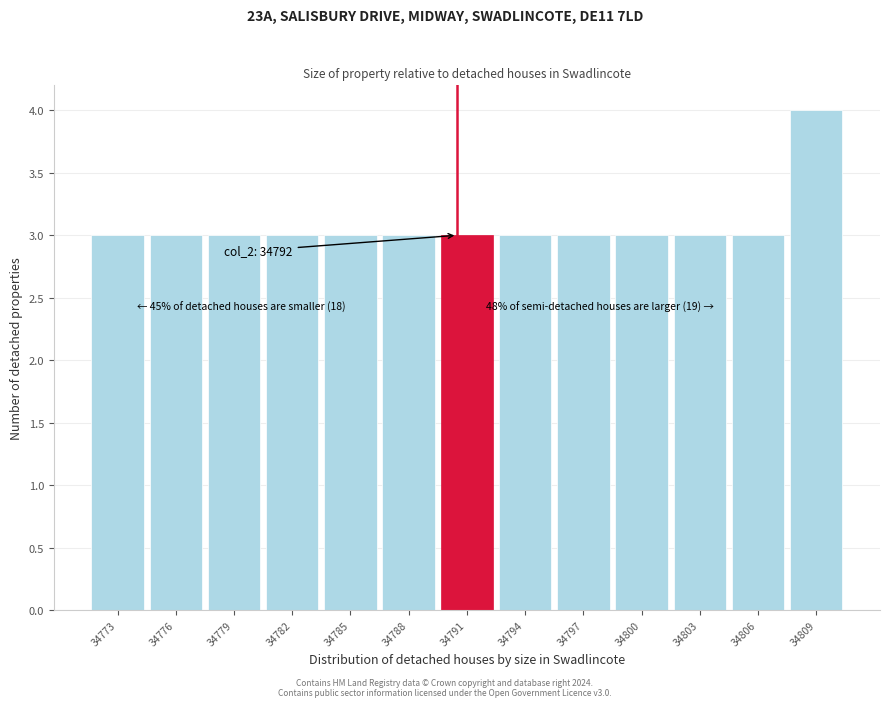

Reading right to left, what are all the values shown in this chart?

34809=4	34806=3	34803=3	34800=3	34797=3	34794=3	34791=3	34788=3	34785=3	34782=3	34779=3	34776=3	34773=3